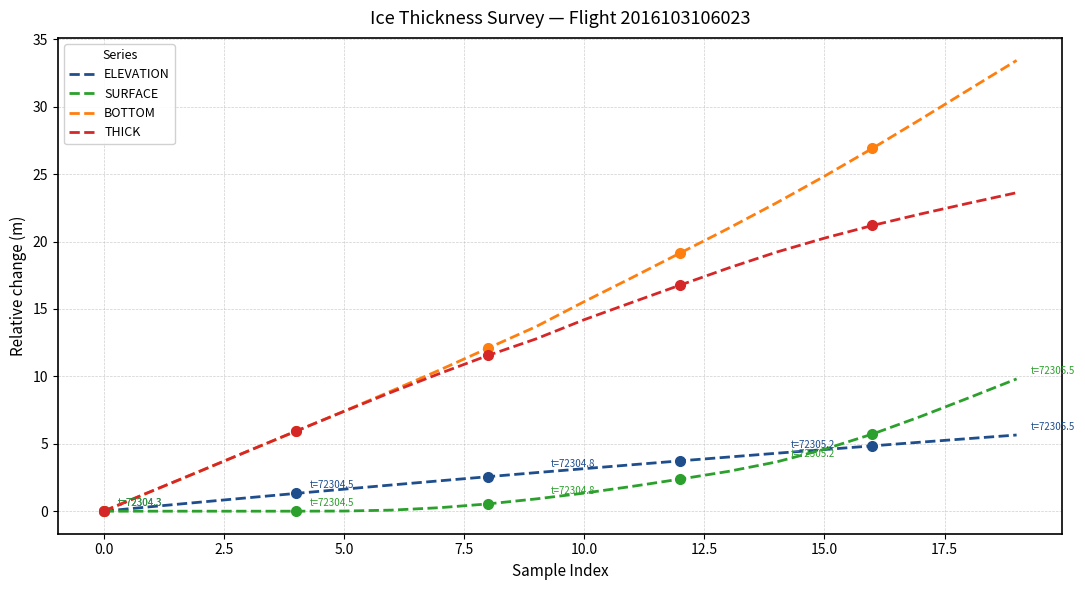

At which category does the chart reach its peak across all series?

19